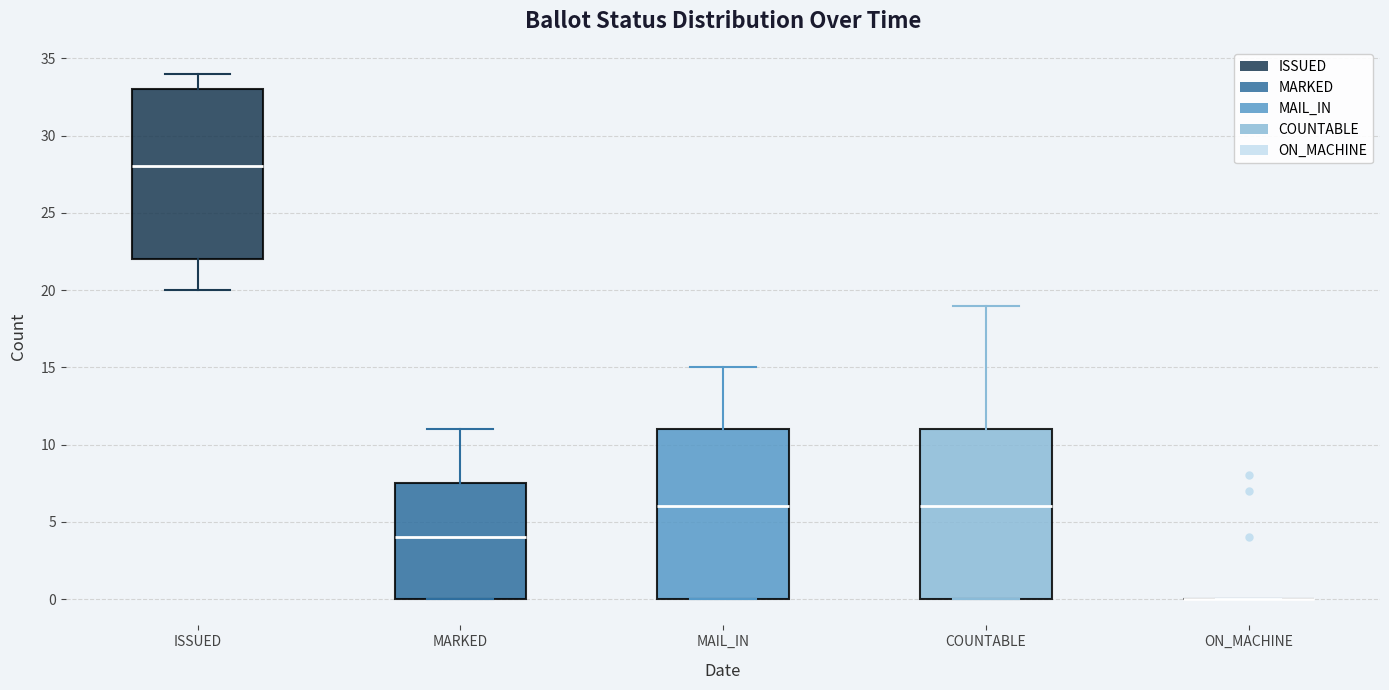

Reading left to right, read every box against the y-axis: the position of its median line, the range the box covers, and the ends of its whiskers. The values are not printed on the chart, so give them approximately, as read against the axis.

ISSUED: median 28.0, box 22.0 to 33.0, whiskers 20.0 to 34.0
MARKED: median 4.0, box 0.0 to 7.5, whiskers 0.0 to 11.0
MAIL_IN: median 6.0, box 0.0 to 11.0, whiskers 0.0 to 15.0
COUNTABLE: median 6.0, box 0.0 to 11.0, whiskers 0.0 to 19.0
ON_MACHINE: box collapsed to a line at 0.0, whiskers 0.0 to 0.0